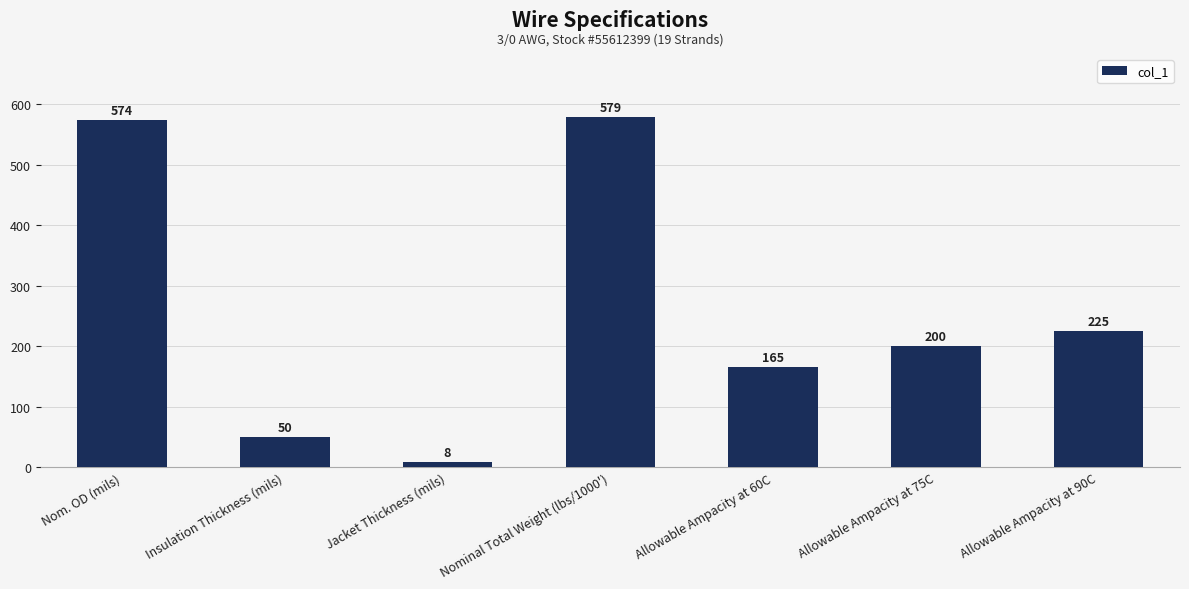

Reading left to right, what are all the values shown in this chart?

Nom. OD (mils)=574	Insulation Thickness (mils)=50	Jacket Thickness (mils)=8	Nominal Total Weight (lbs/1000')=579	Allowable Ampacity at 60C=165	Allowable Ampacity at 75C=200	Allowable Ampacity at 90C=225